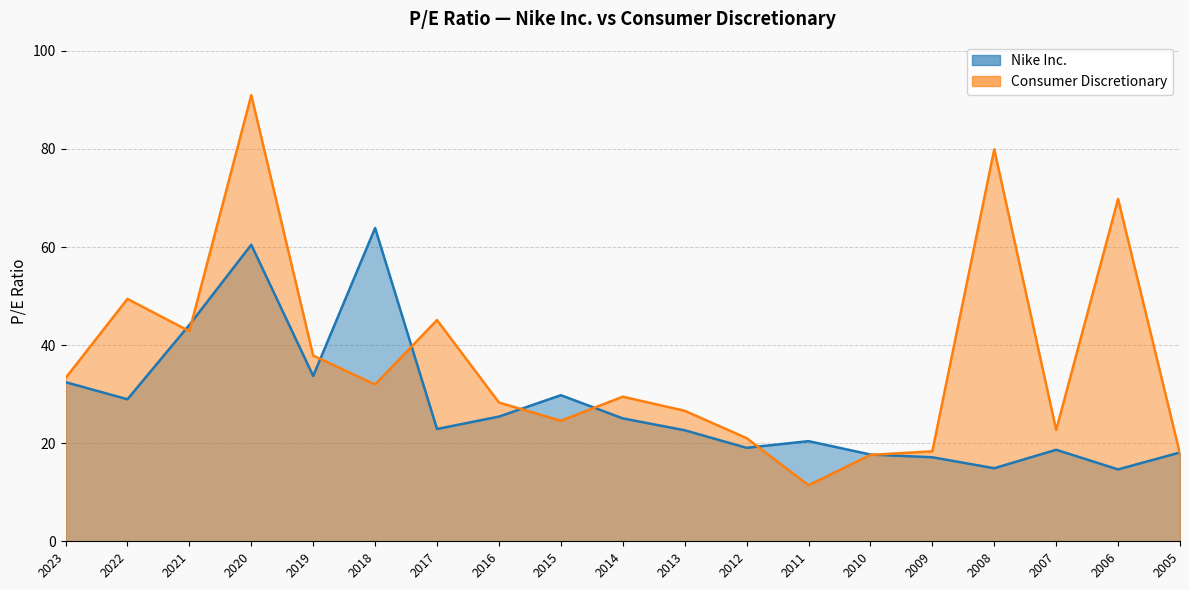

Which series ends up on top after the final intersection of Consumer Discretionary and Nike Inc.?

Nike Inc.